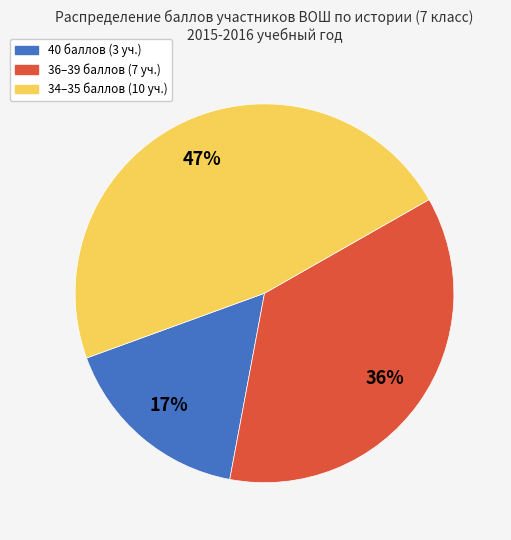

Is there any slice that represents more than half of the pie?

No